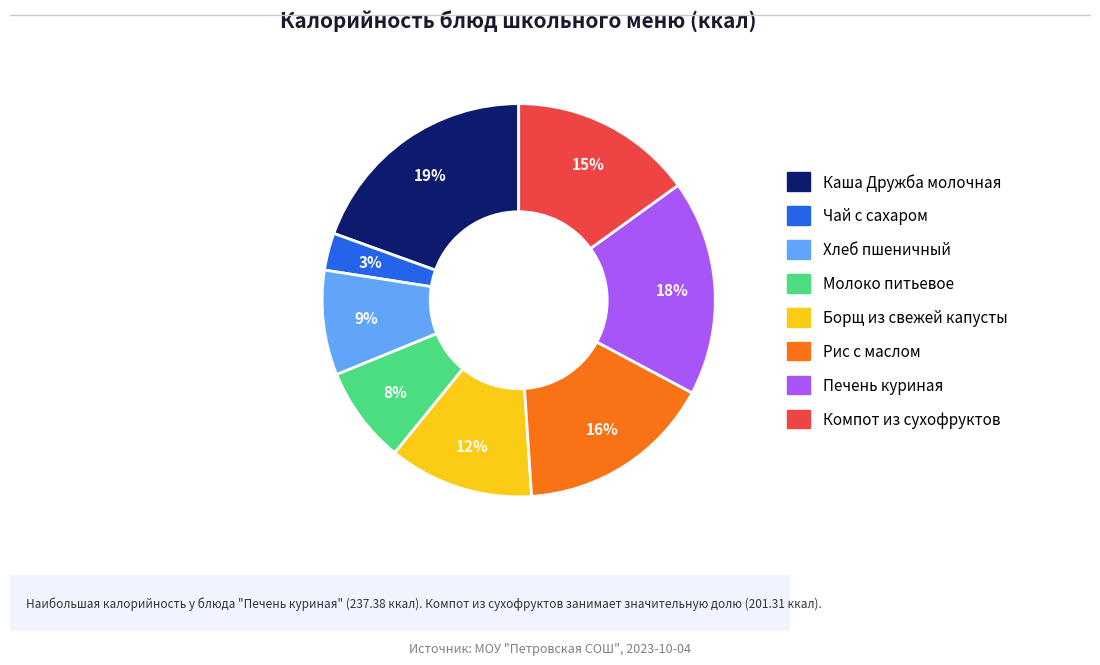

Is it true that Каша Дружба молочная is 29% of the pie?

False